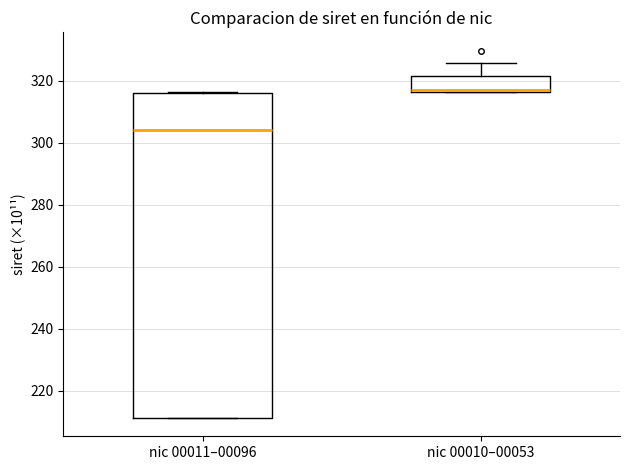

Reading left to right, read every box against the y-axis: the position of its median line, the range the box covers, and the ends of its whiskers. The values are not printed on the chart, so give them approximately, as read against the axis.

nic 00011–00096: median 304, box 212 to 316, whiskers 212 to 316
nic 00010–00053: median 316, box 316 to 322, whiskers 316 to 326